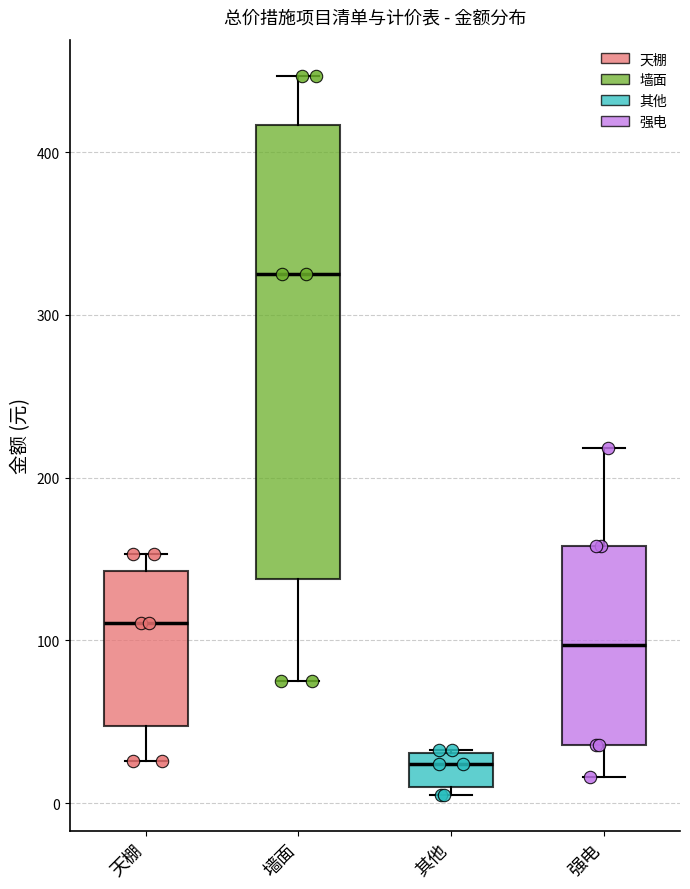

Which box has the highest median line?

墙面